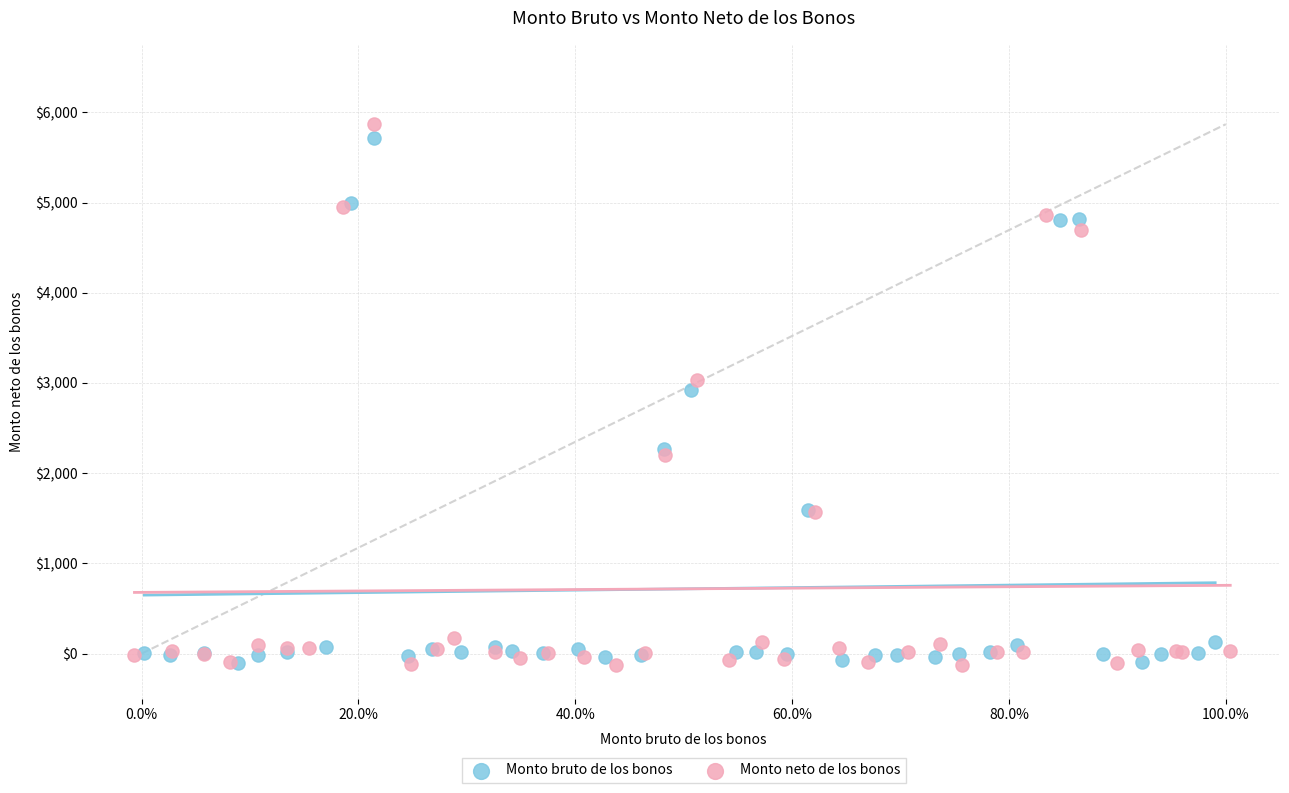

What are all the series names shown in the legend?

Monto bruto de los bonos, Monto neto de los bonos